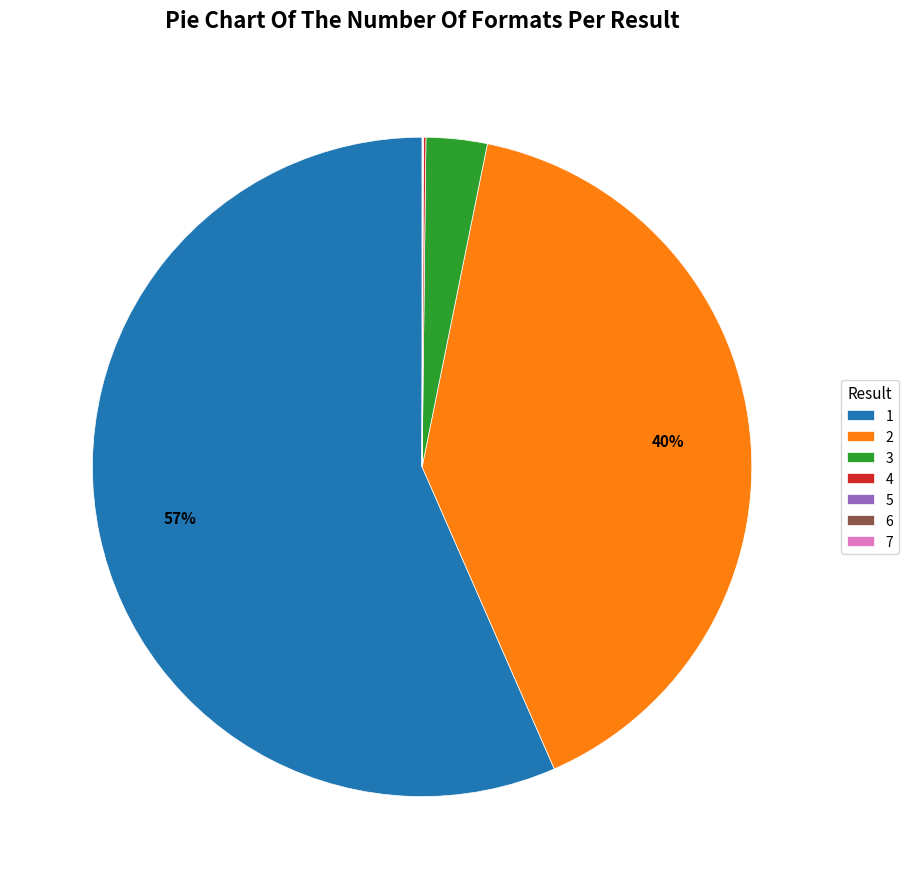

Is it true that 3 is 9% of the pie?

False